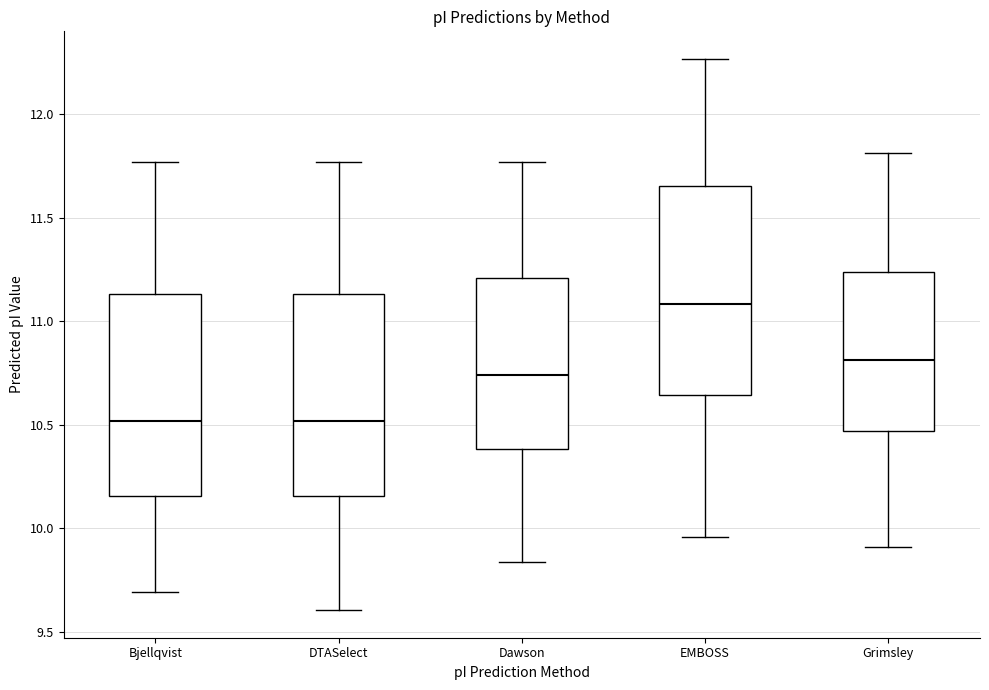

Which box has the highest median line?

EMBOSS